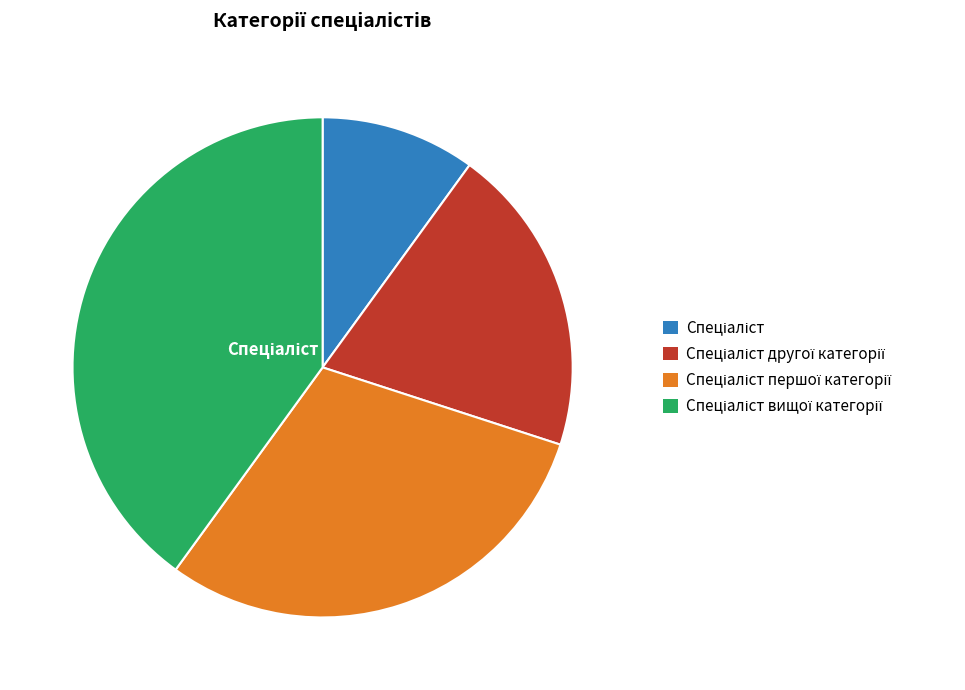

Is there a majority slice in this chart?

No